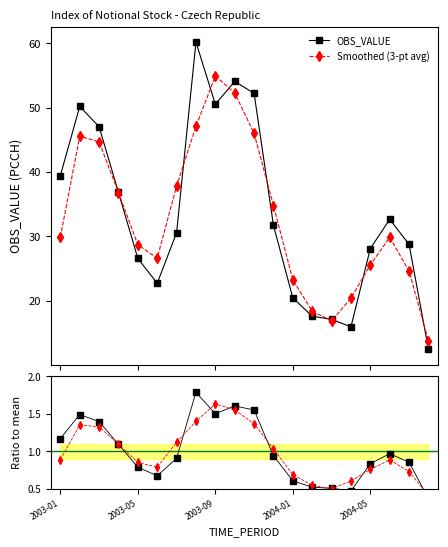

How many values in the Smoothed (3-pt avg) series exceed 29?

11